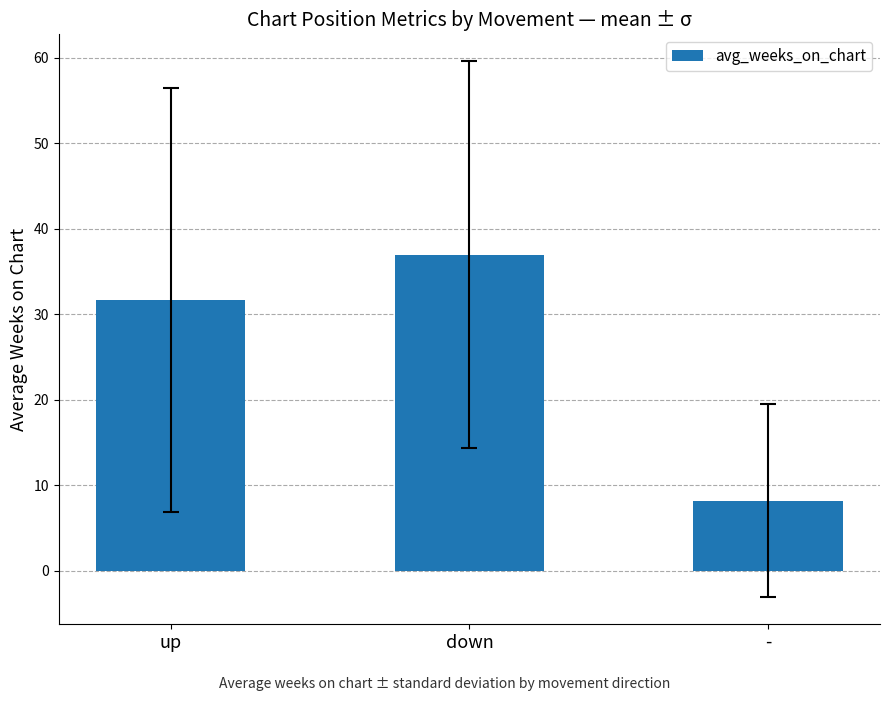

What is the minimum value shown in the chart?

8.1